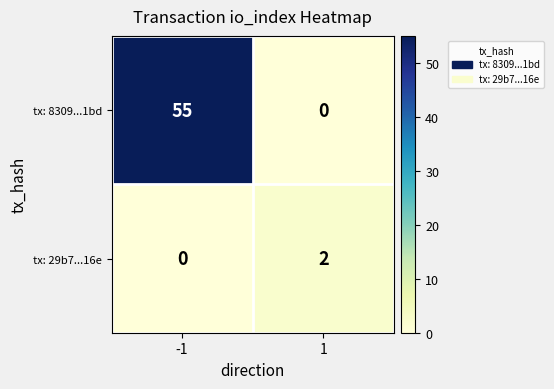

What is the greatest value displayed?

55